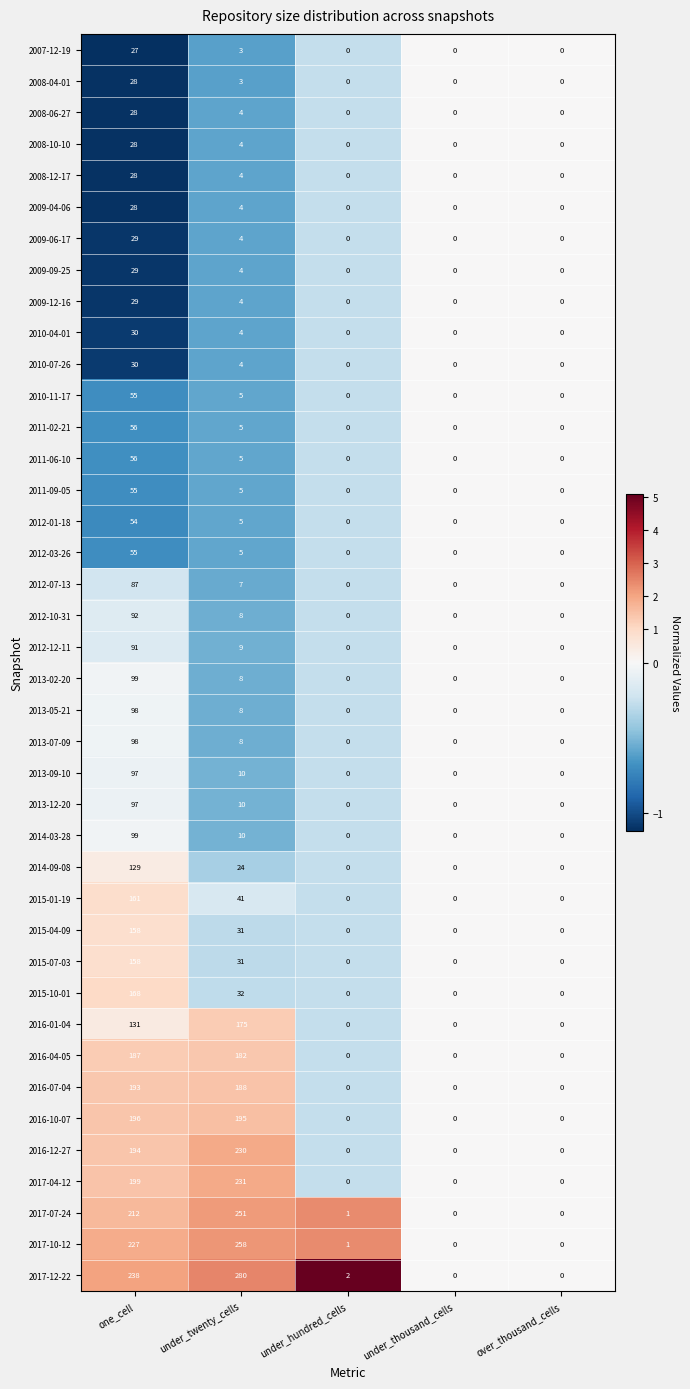

Read the 2012-12-11 value at under_twenty_cells, to the nearest 10.

10